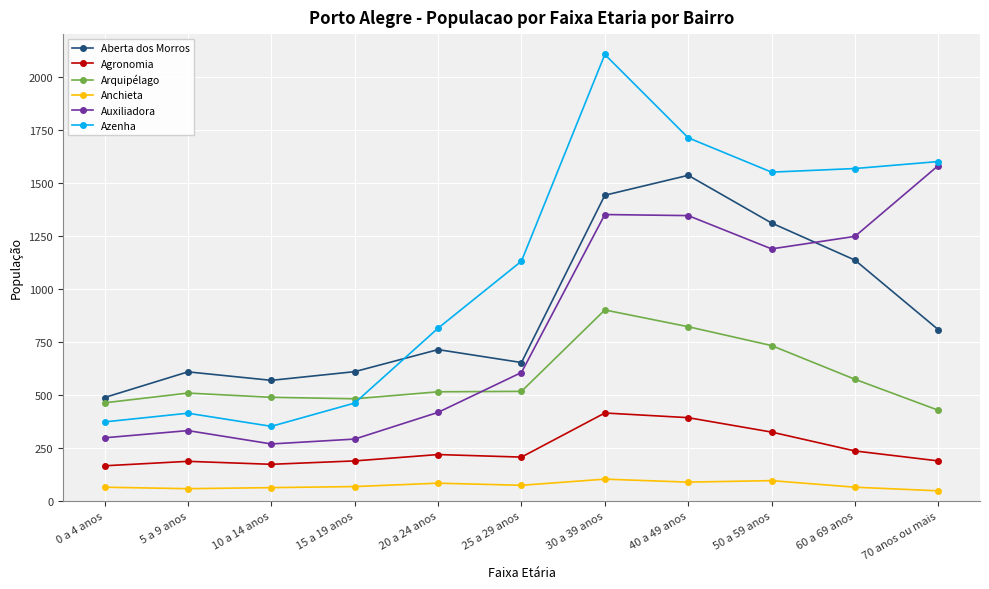

Count the number of categories in the chart.

11